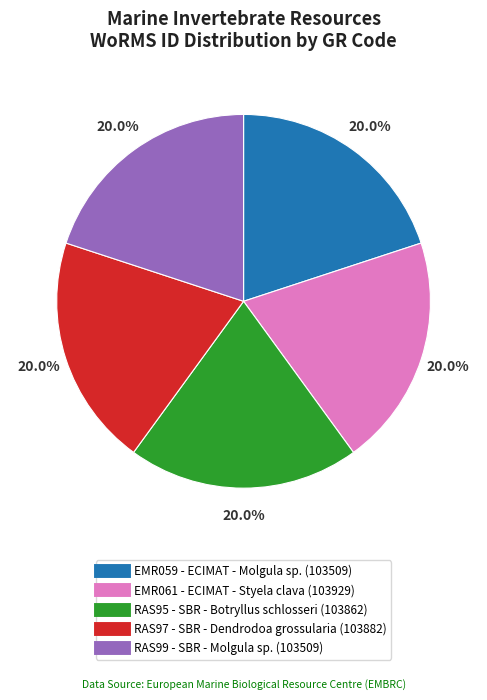

How many slices are in this pie chart?

5